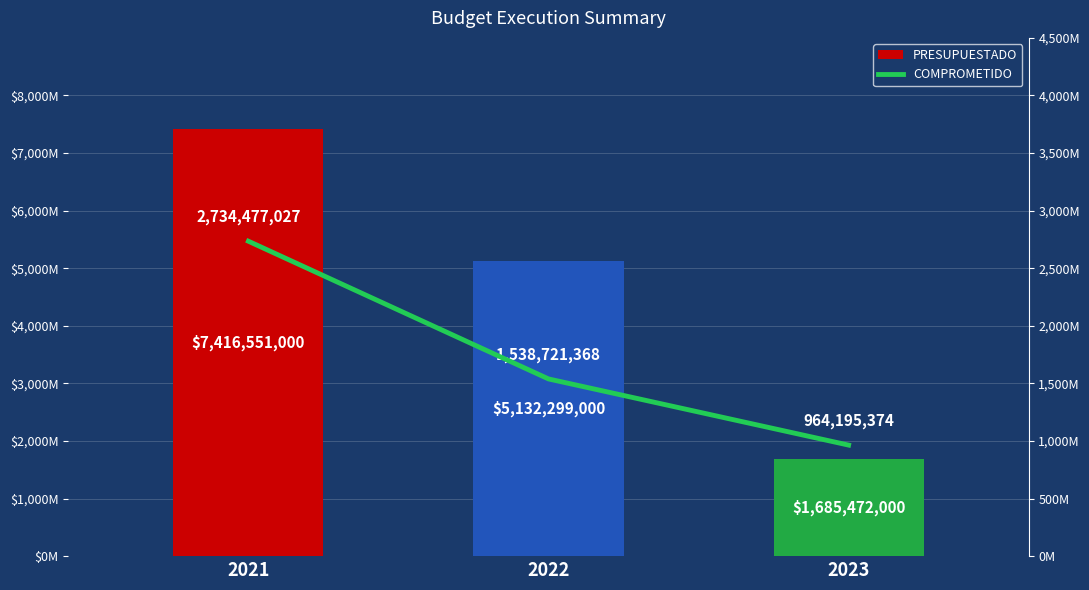

Rank the series by their average value, from highest to lowest.

PRESUPUESTADO, COMPROMETIDO